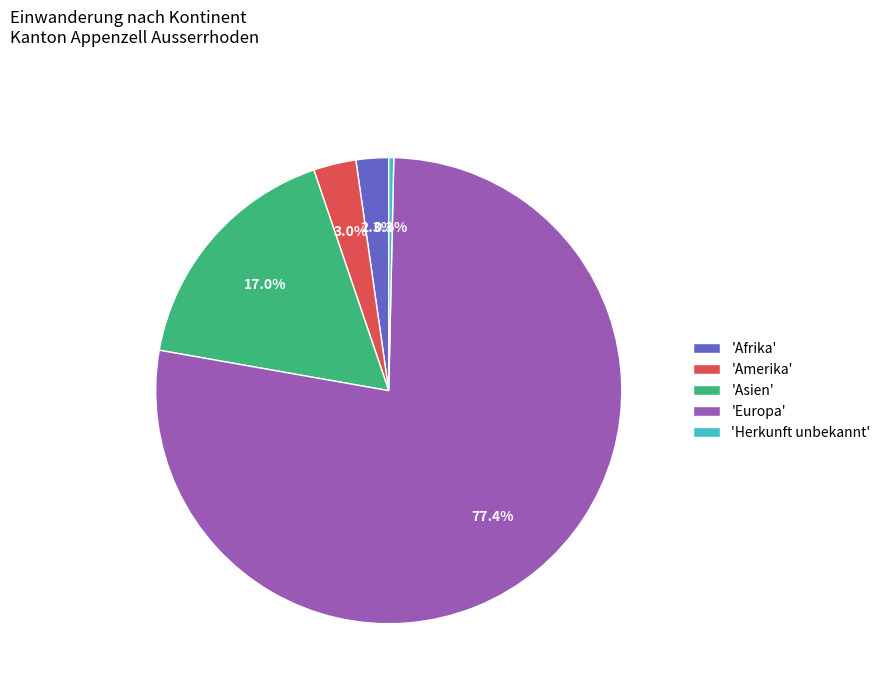

Count the number of slices in the pie.

5